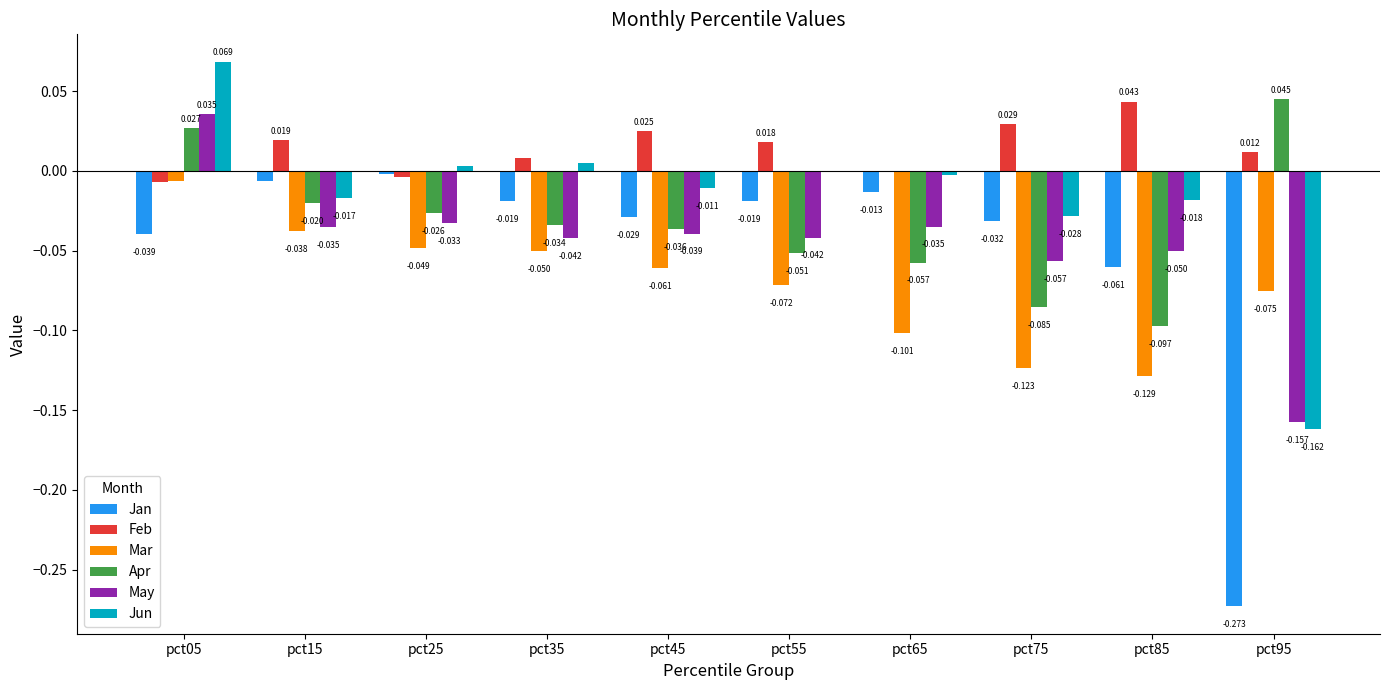

Which series has the largest total across all categories?

Feb